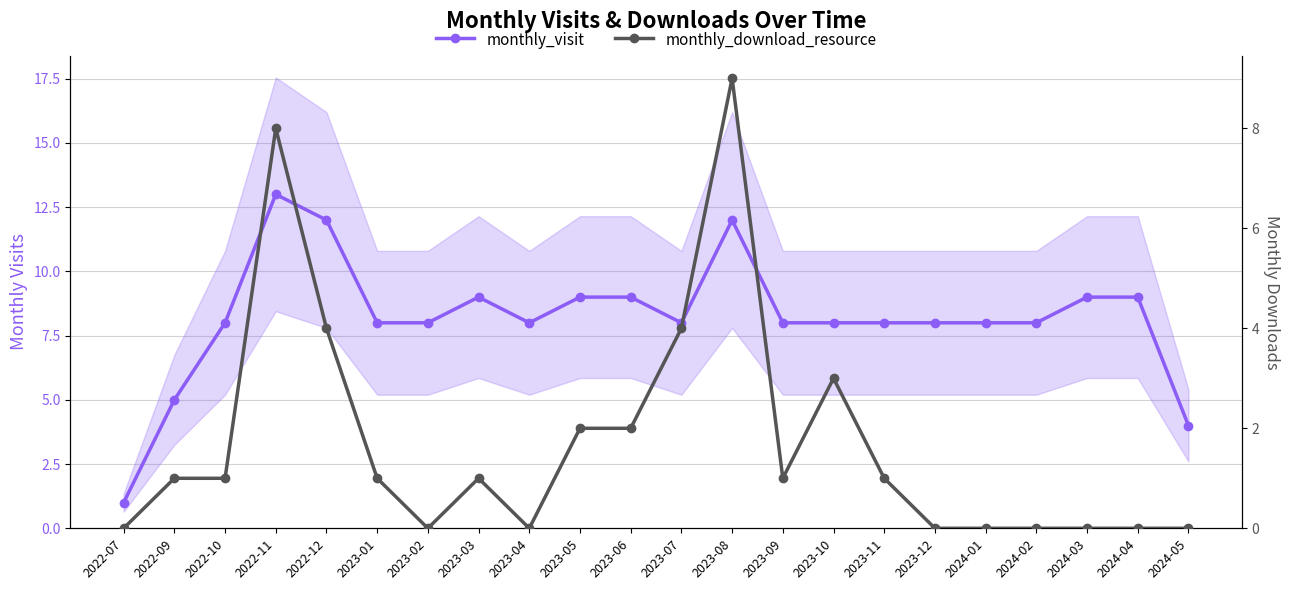

At 2023-04, list the series in order from smallest to largest.

monthly_download_resource, monthly_visit